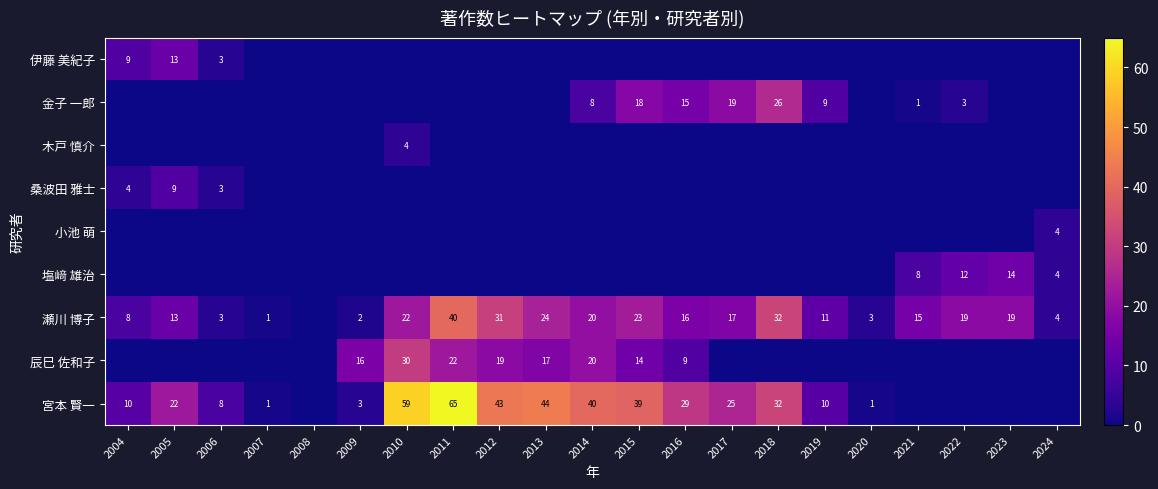

What is the spread (max minus min) of values at 2016?

29